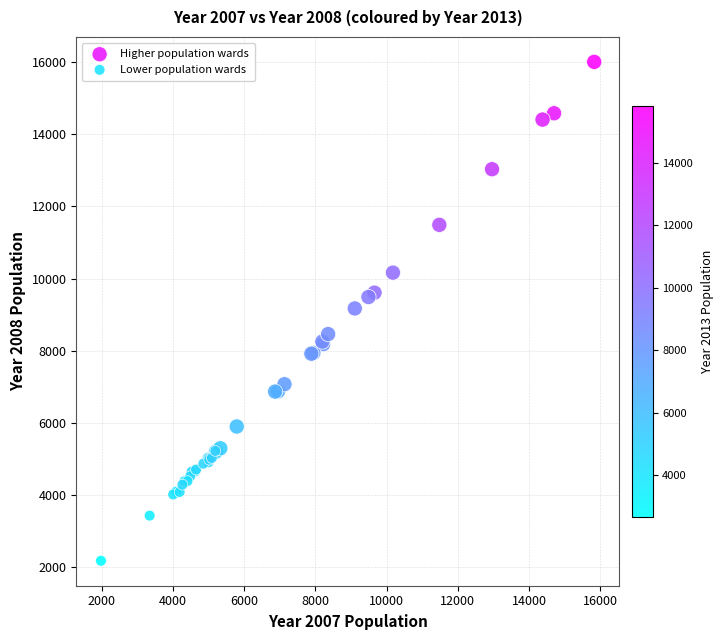

Which series reaches the minimum Y coordinate?

Lower population wards